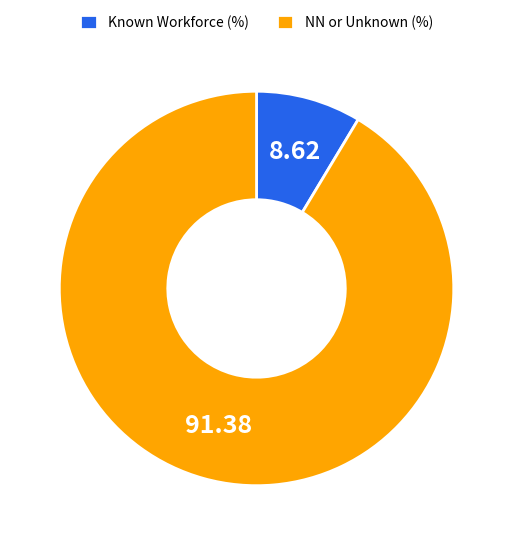

What is the ratio of the value at NN or Unknown (%) to the value at Known Workforce (%)?

10.6